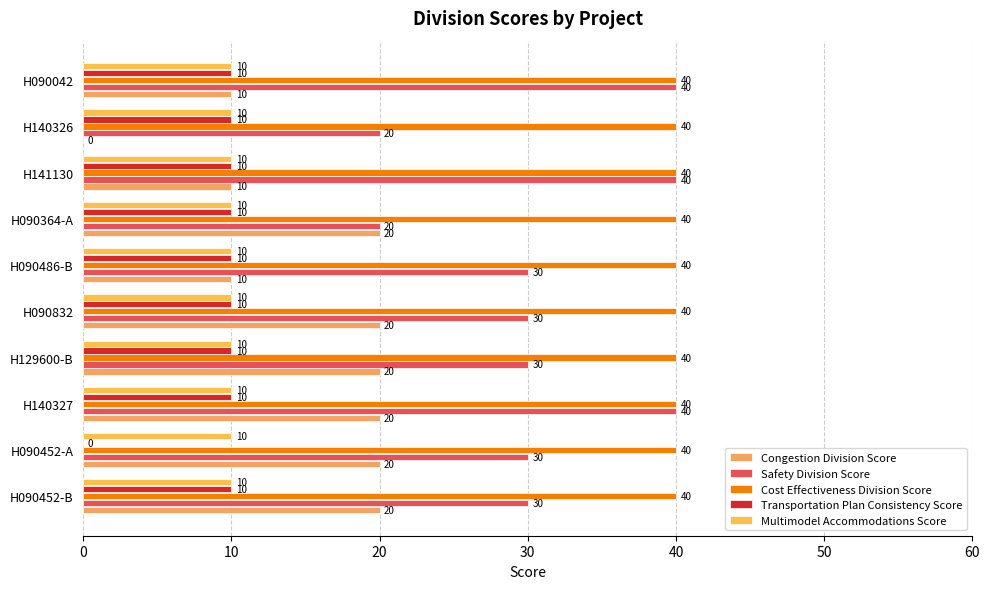

Reading left to right, what are all the values shown in this chart?

Congestion Division Score: 20.0	20.0	20.0	20.0	20.0	10.0	20.0	10.0	0.0	10.0
Safety Division Score: 30.0	30.0	40.0	30.0	30.0	30.0	20.0	40.0	20.0	40.0
Cost Effectiveness Division Score: 0.1	0.1	0.1	0.1	0.1	0.1	0.1	0.1	0.1	0.1
Transportation Plan Consistency Score: 10.0	0.0	10.0	10.0	10.0	10.0	10.0	10.0	10.0	10.0
Multimodel Accommodations Score: 0.1	0.1	0.1	0.1	0.1	0.1	0.1	0.1	0.1	0.1